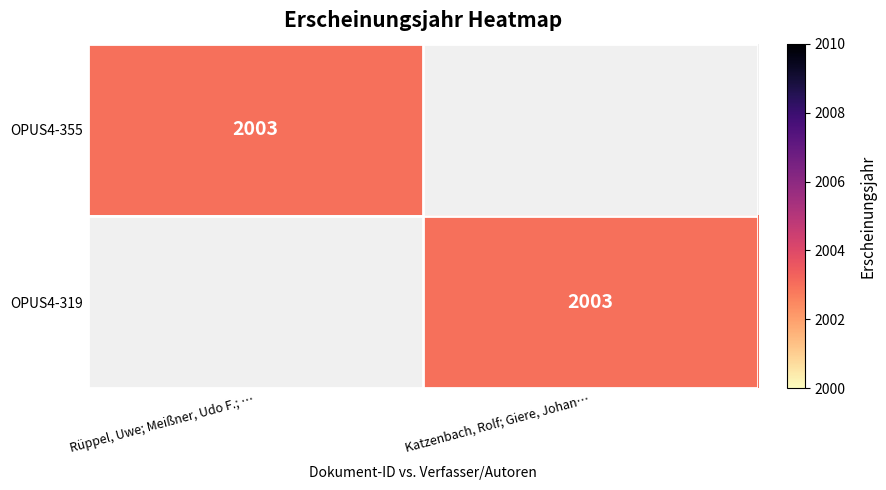

At which category does the chart reach its peak across all series?

Rüppel, Uwe; Meißner, Udo F.; …